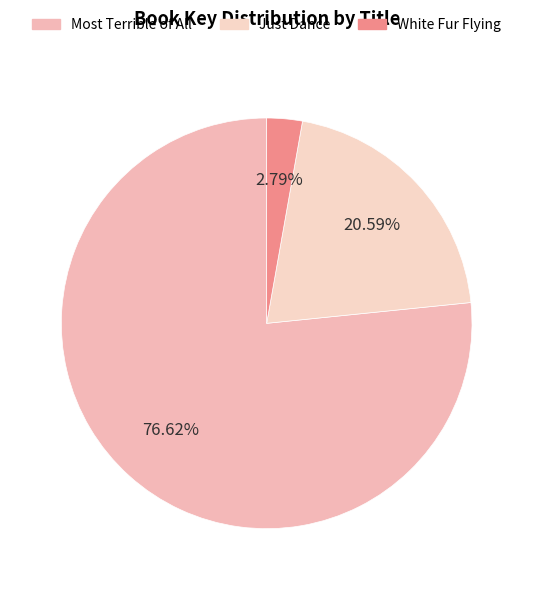

What percentage is the Most Terrible of All slice, to the nearest percent?

77%